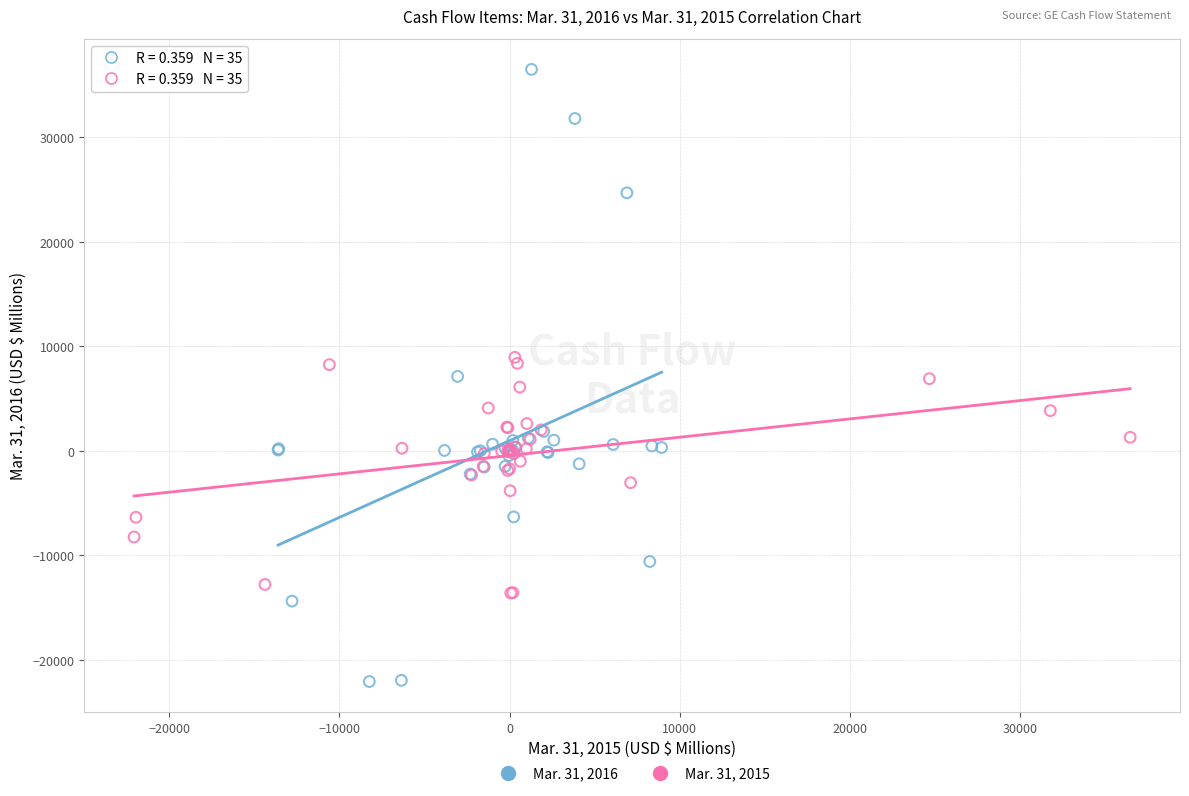

What are all the series names shown in the legend?

Mar. 31, 2016, Mar. 31, 2015